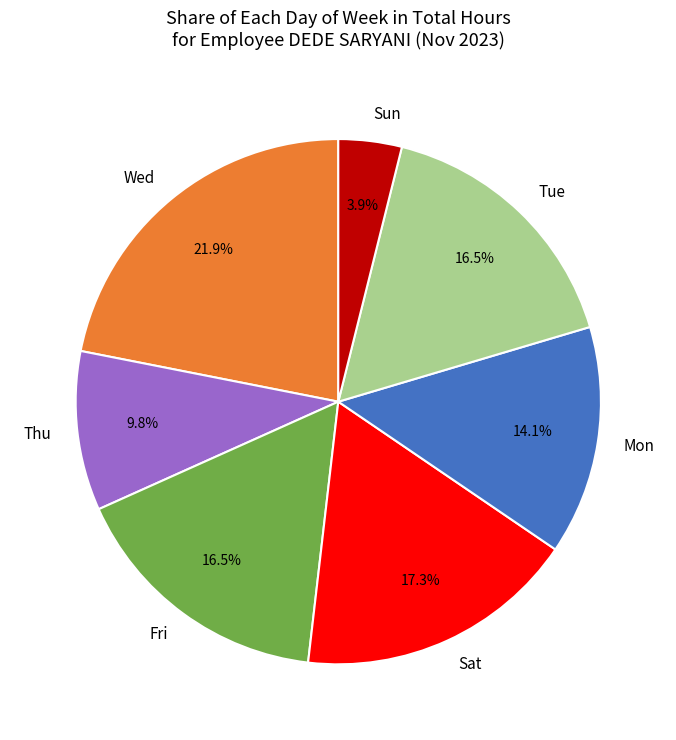

Which has a higher value, Wed or Sun?

Wed